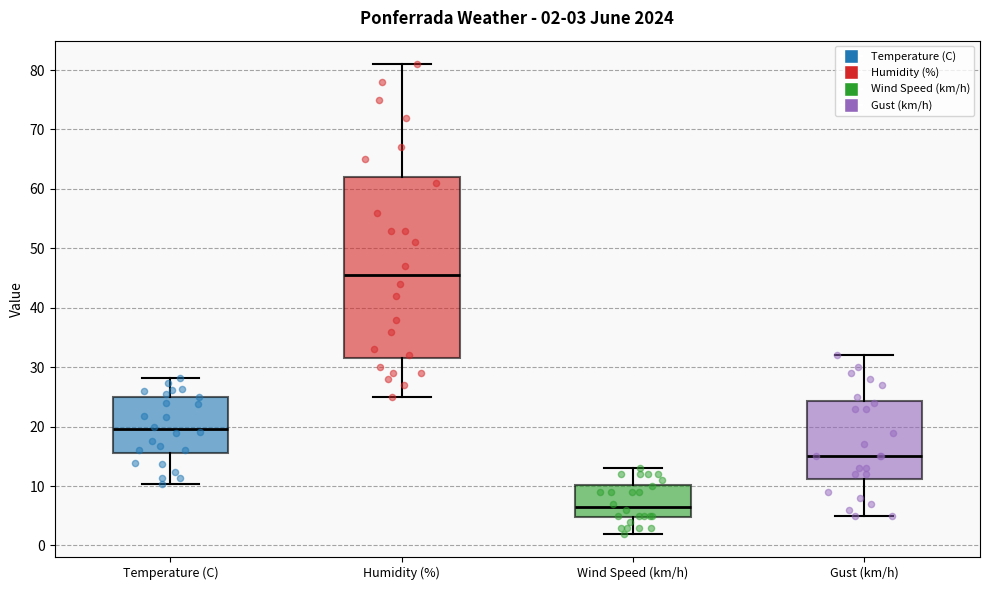

Which box's median line is the lowest?

Wind Speed (km/h)